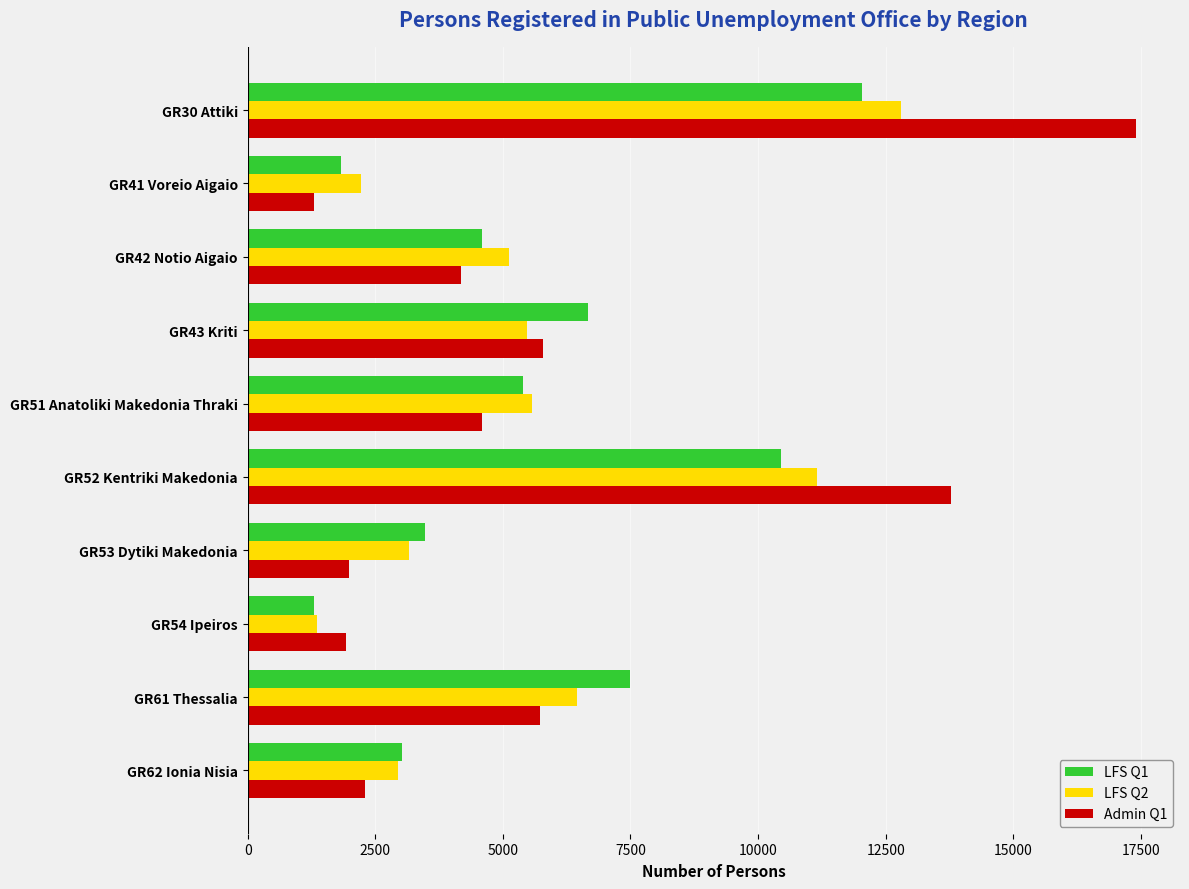

Rank the series by their maximum value, from lowest to highest.

LFS Q1, LFS Q2, Admin Q1